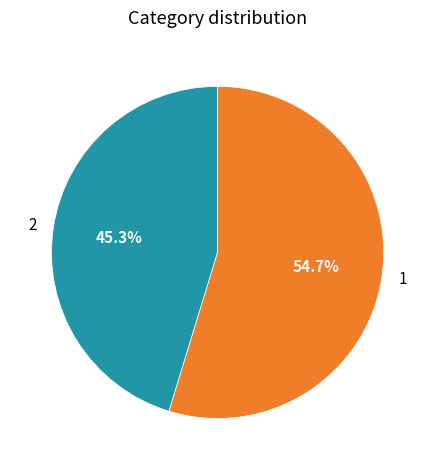

How many slices are in this pie chart?

2